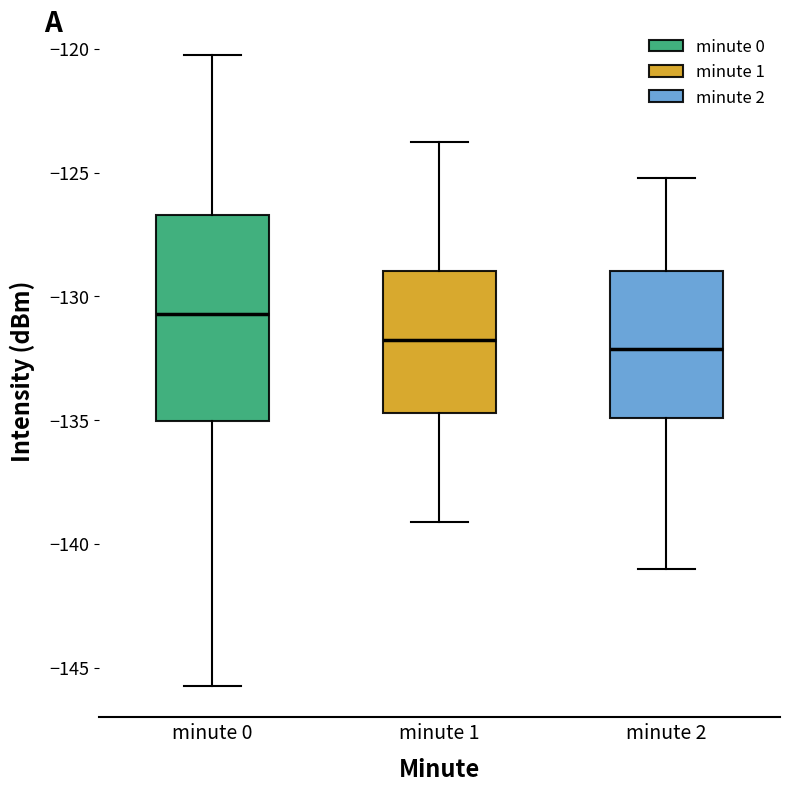

Reading left to right, read every box against the y-axis: the position of its median line, the range the box covers, and the ends of its whiskers. The values are not printed on the chart, so give them approximately, as read against the axis.

minute 0: median -130.5, box -135.0 to -126.5, whiskers -145.5 to -120.0
minute 1: median -132.0, box -134.5 to -129.0, whiskers -139.0 to -123.5
minute 2: median -132.0, box -135.0 to -129.0, whiskers -141.0 to -125.0